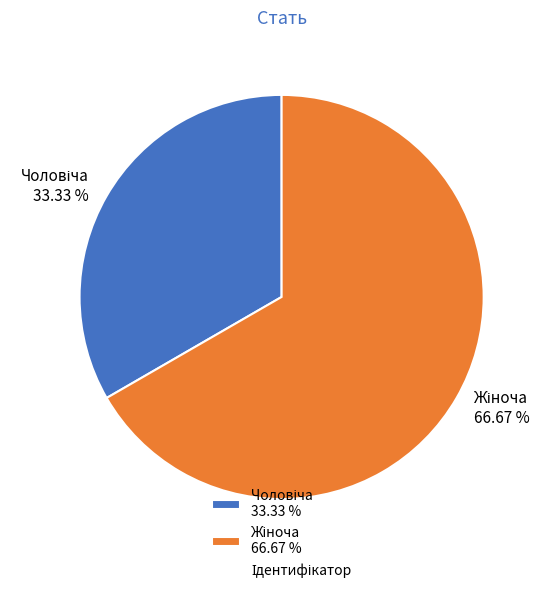

Is there any slice that represents more than half of the pie?

Yes